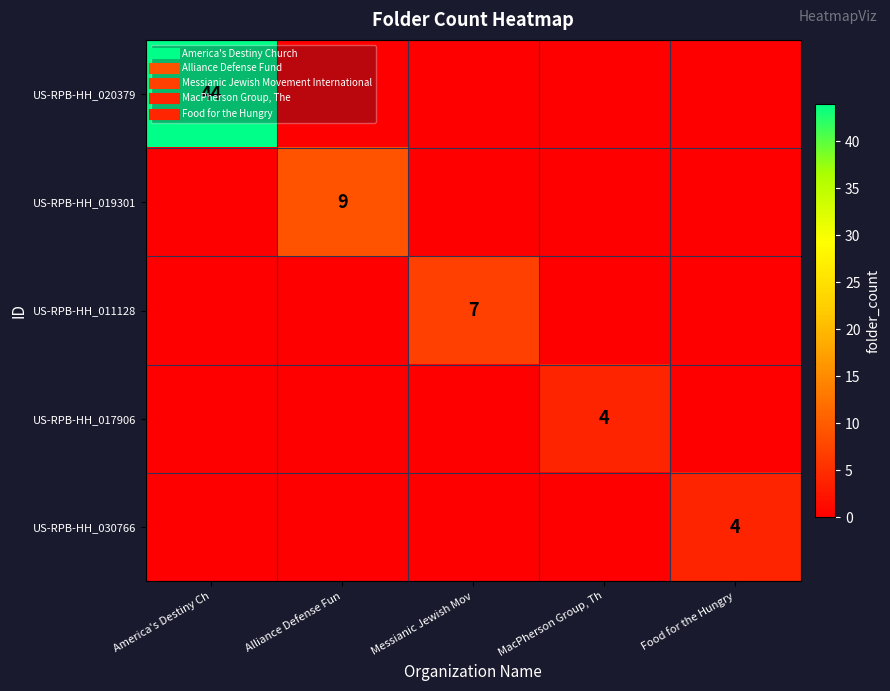

Which has a higher value, Food for the Hungry or MacPherson Group, Th?

Food for the Hungry